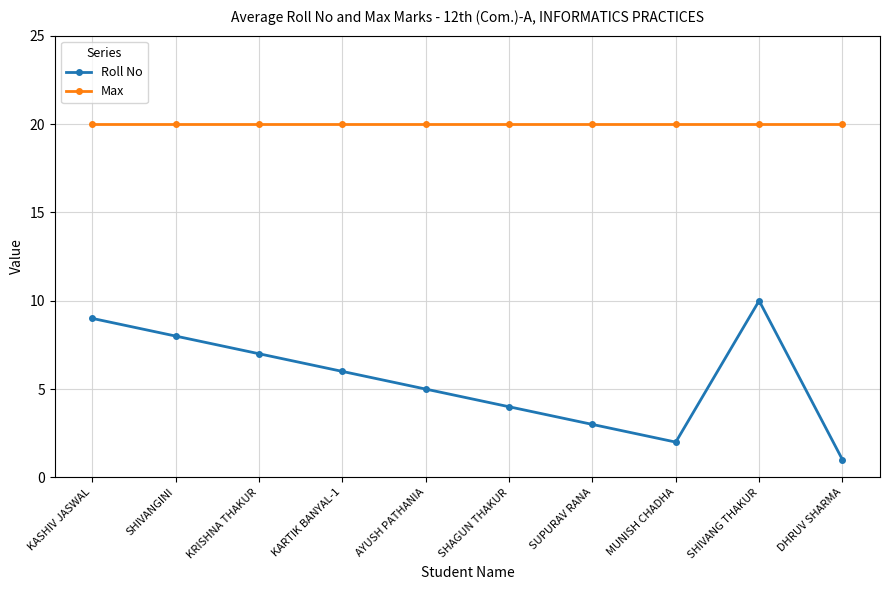

What is the approximate value of Max at DHRUV SHARMA?

20